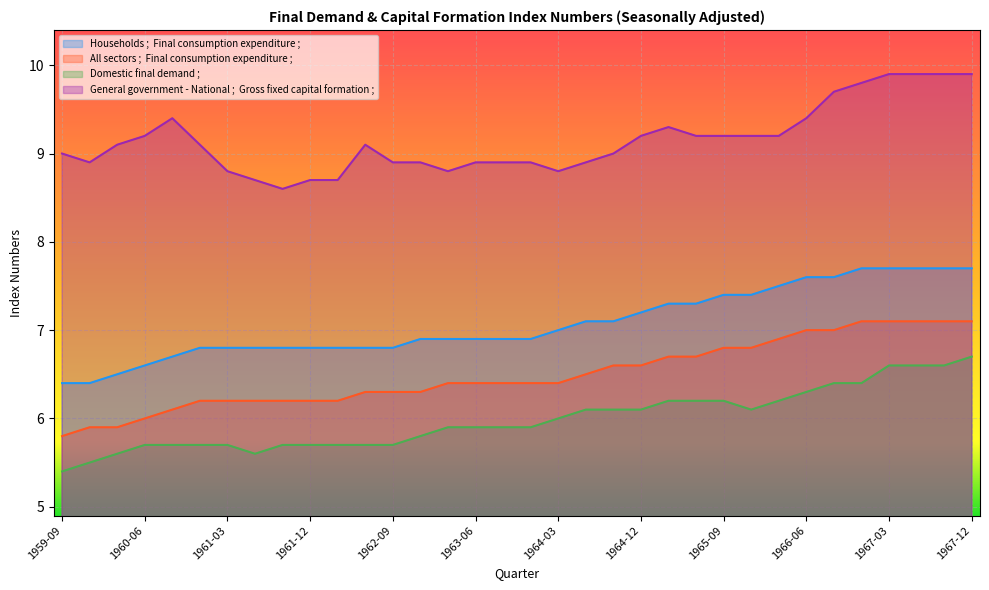

List the labels in order of All sectors ;  Final consumption expenditure ; value, smallest first.

1959-09, 1959-12, 1960-03, 1960-06, 1960-09, 1960-12, 1961-03, 1961-06, 1961-09, 1961-12, 1962-03, 1962-06, 1962-09, 1962-12, 1963-03, 1963-06, 1963-09, 1963-12, 1964-03, 1964-06, 1964-09, 1964-12, 1965-03, 1965-06, 1965-09, 1965-12, 1966-03, 1966-06, 1966-09, 1966-12, 1967-03, 1967-06, 1967-09, 1967-12